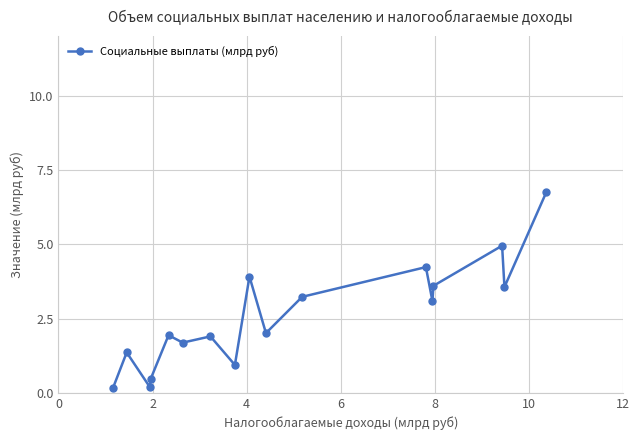

True or false: there are more than 2 points higher than both neighbors.

True